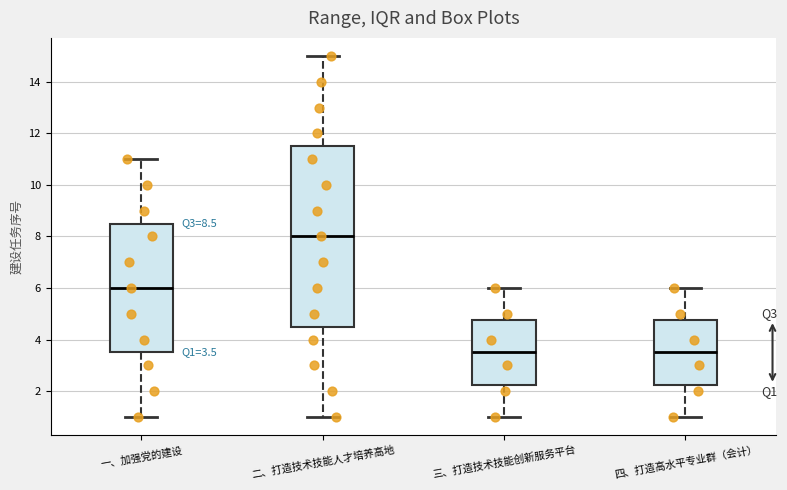

Which box is the tallest, from its lower edge to its upper edge?

二、打造技术技能人才培养高地